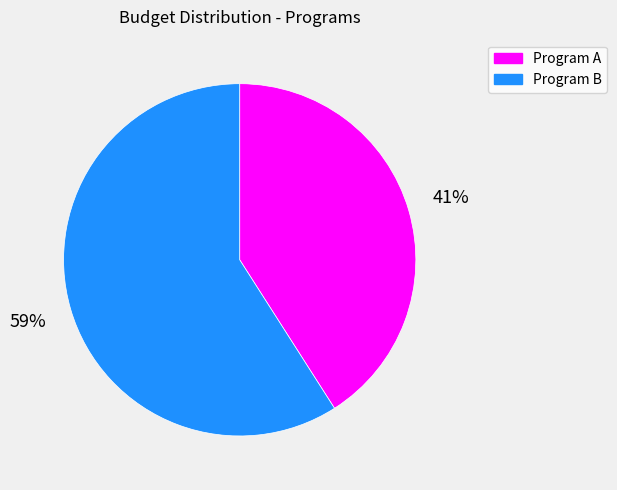

Approximately how many times larger is the value at Program B compared to Program A?

1.4